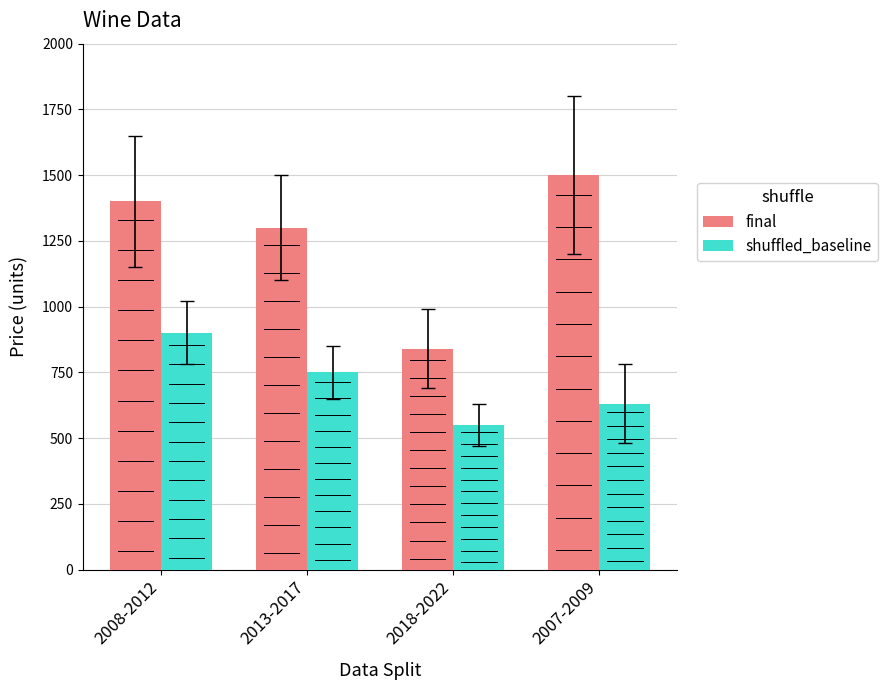

Which series has the largest range (max minus min)?

final